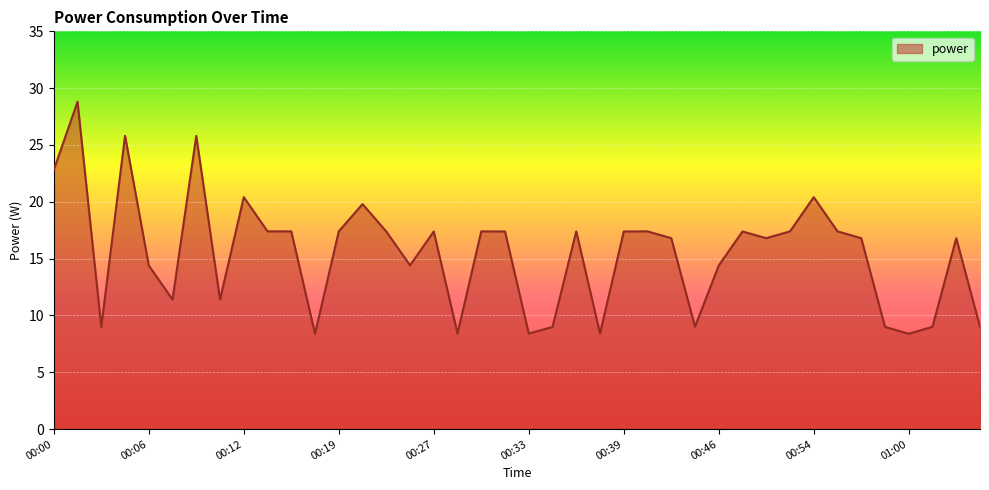

What is the greatest value displayed?

28.8